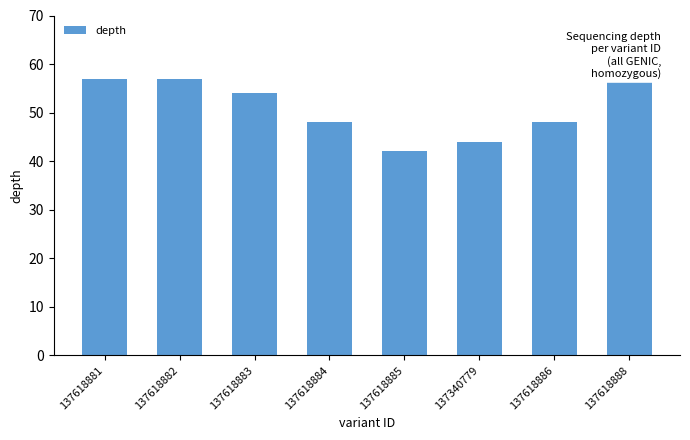

Where does the data first go above 54?

137618881